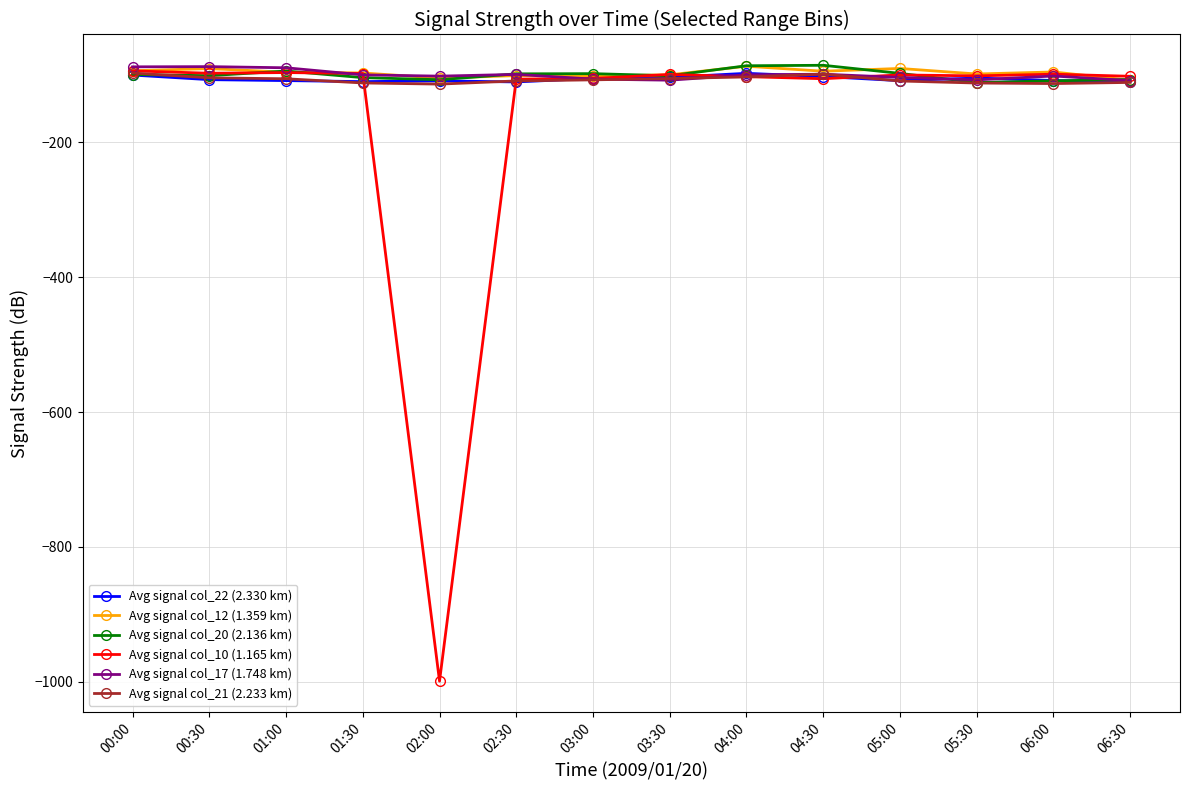

Count the number of categories in the chart.

14